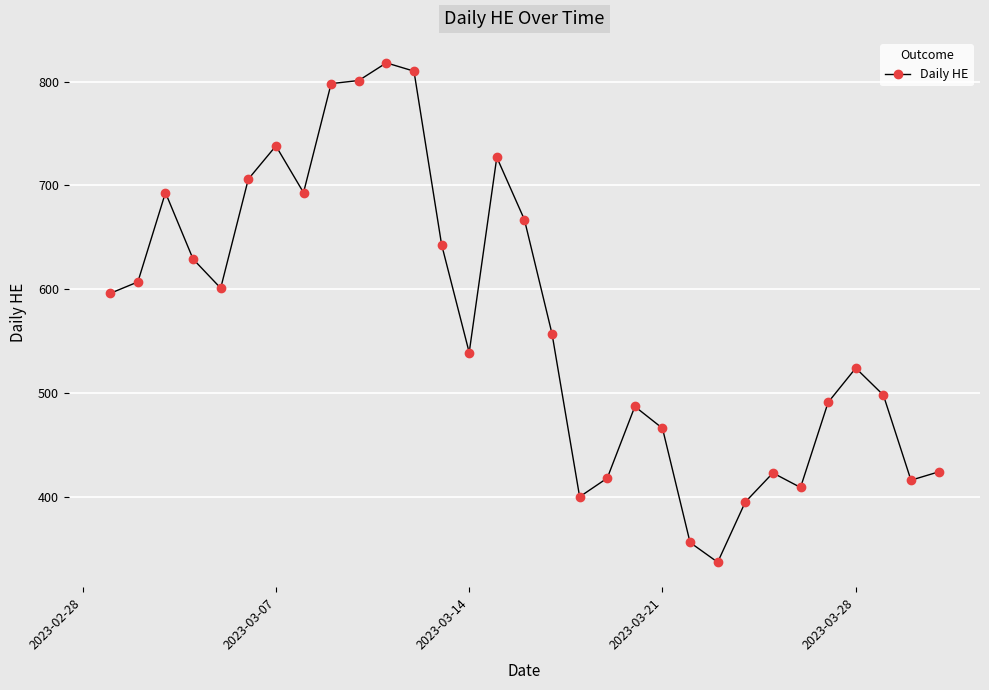

Does the chart have visible grid lines?

Yes